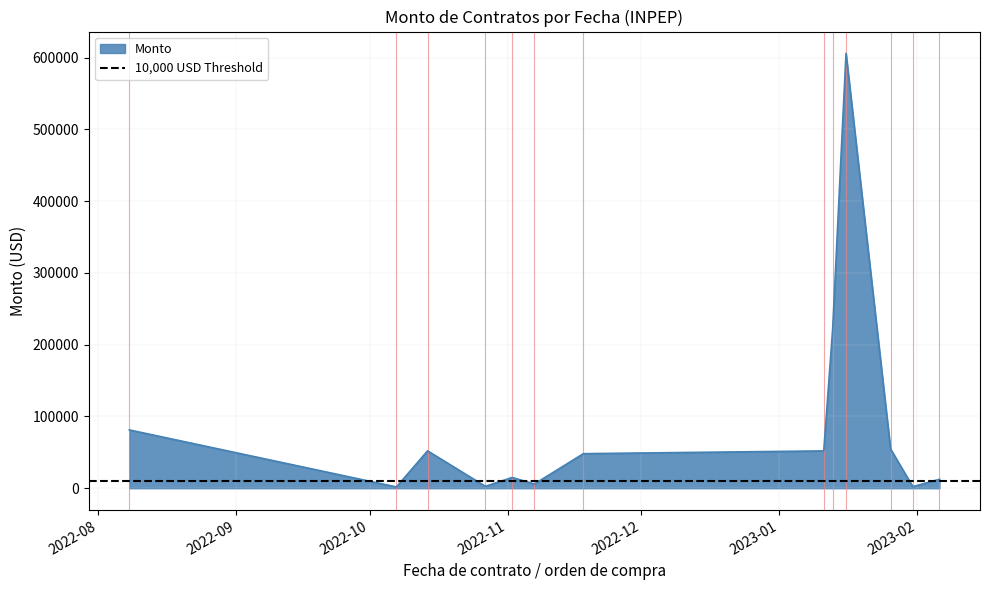

Rank the categories by value from lowest to highest.

12, 4, 22, 8, 23, 38, 15, 11, 17, 30, 20, 36, 13, 24, 6, 10, 9, 5, 25, 35, 28, 19, 16, 29, 3, 14, 26, 32, 31, 7, 33, 34, 21, 27, 18, 1, 37, 39, 0, 2